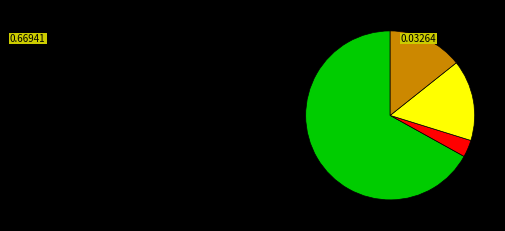

Is there any slice that represents more than half of the pie?

Yes